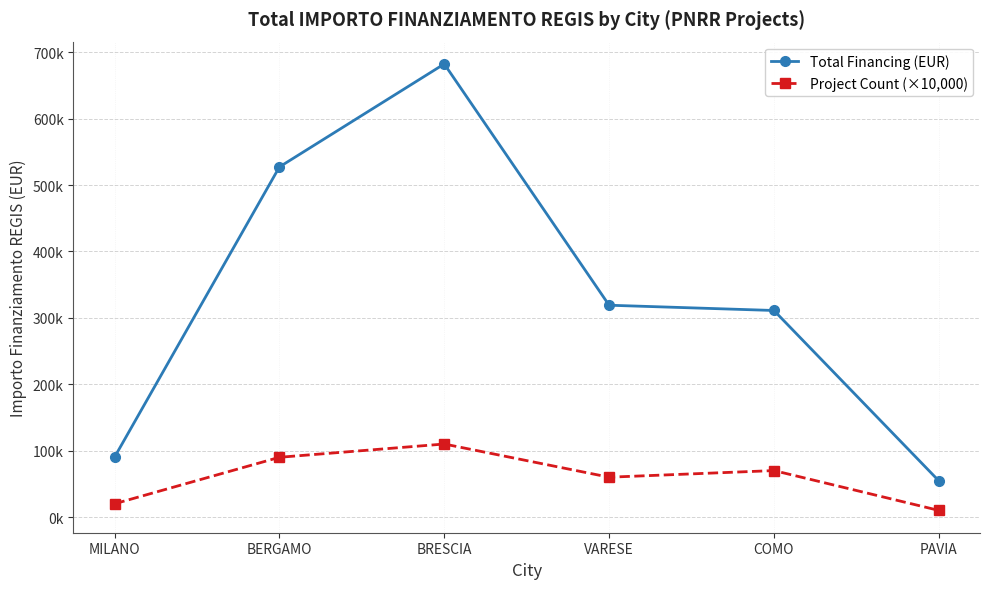

What is the difference between the highest and lowest values at PAVIA?

44577.6